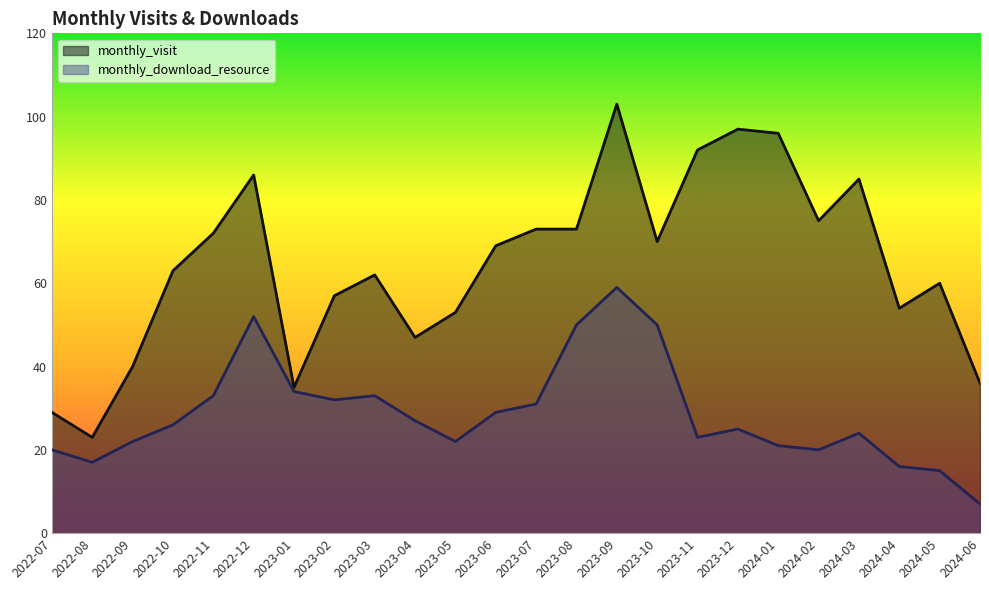

How many lines are shown in the chart?

2